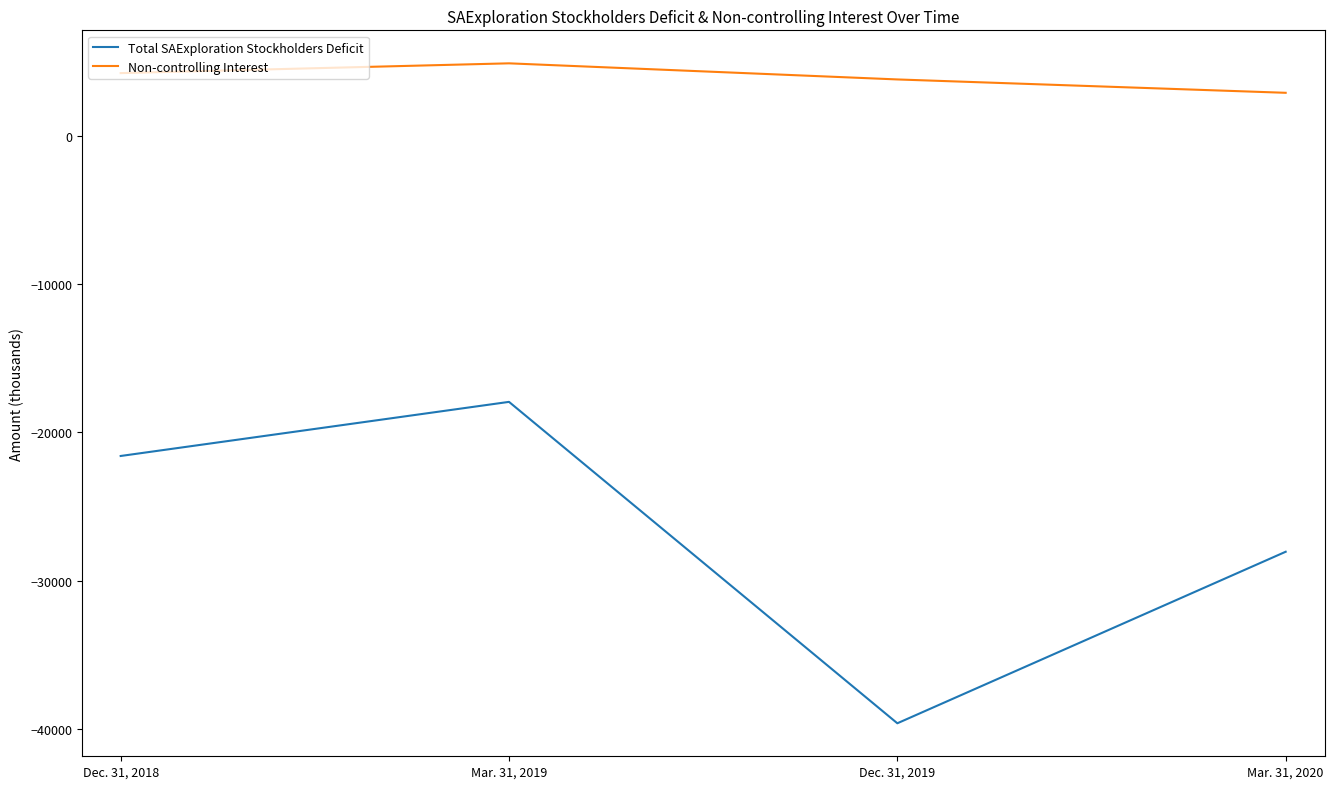

Reading left to right, what are all the values shown in this chart?

Total SAExploration Stockholders Deficit: -21589	-17941	-39611	-28046
Non-controlling Interest: 4225	4884	3798	2897